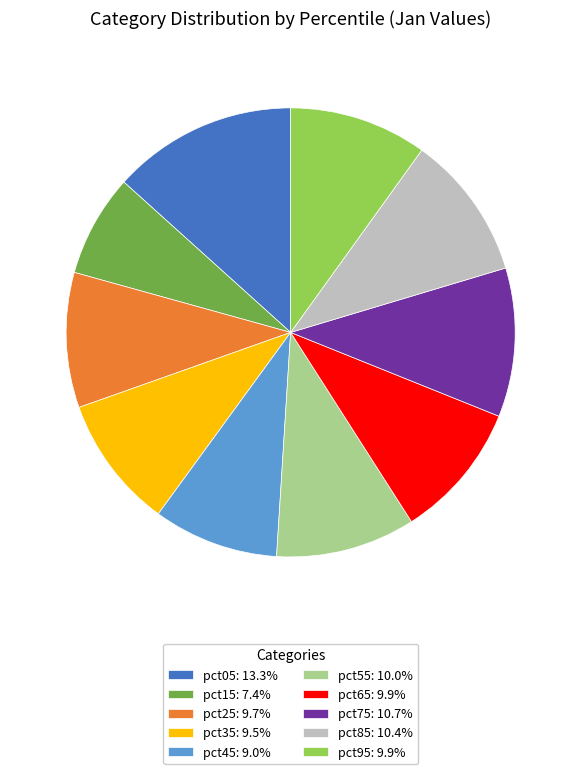

The pct45 slice represents 9% of the pie. True or false?

True